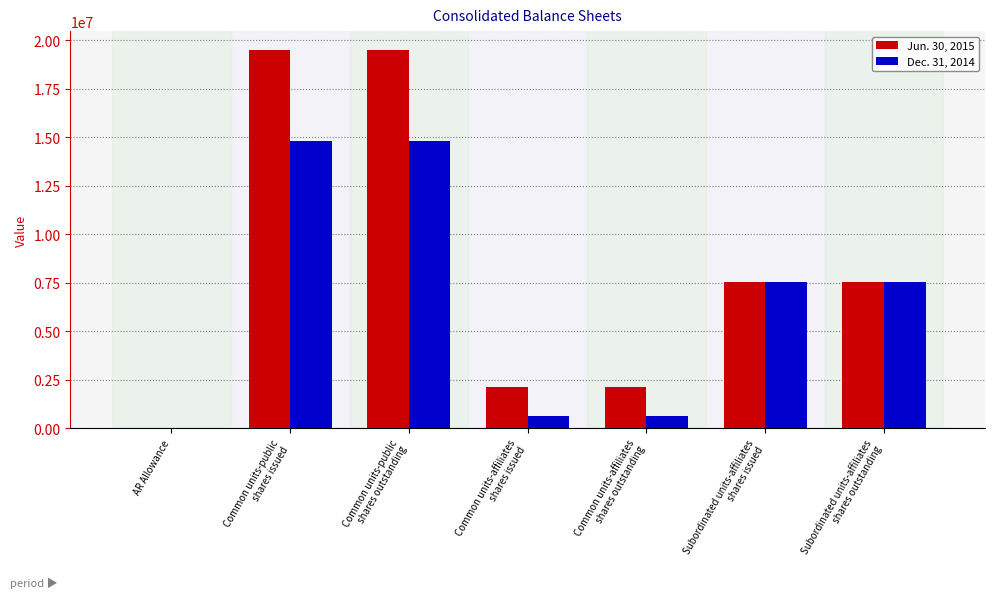

What is the maximum value shown in the chart?

19503375